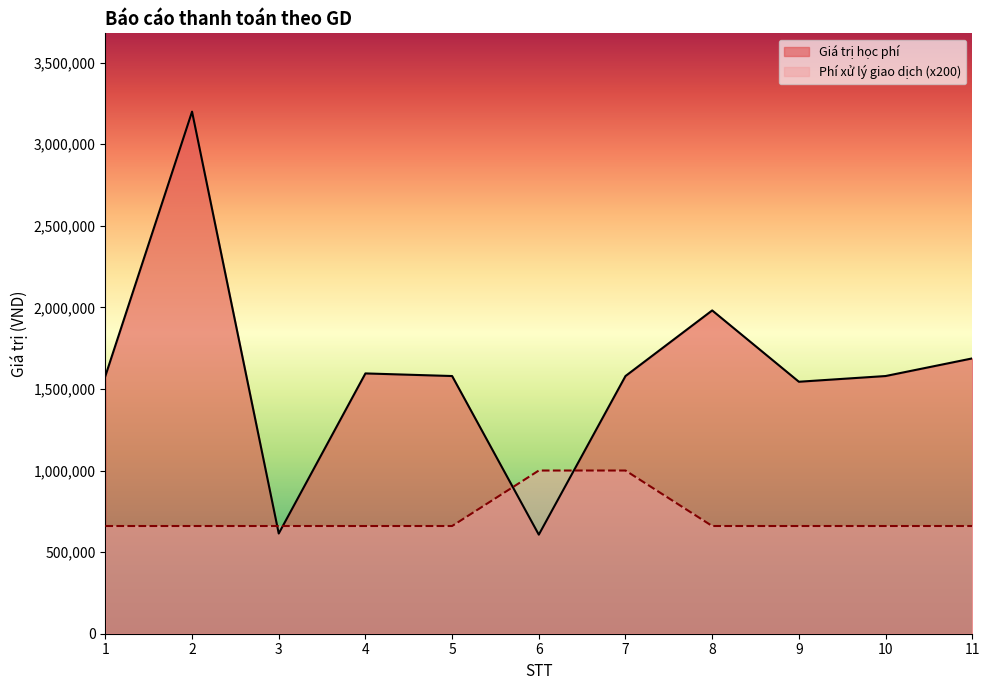

The Phí xử lý giao dịch series shows 1128701 at 11. True or false?

False